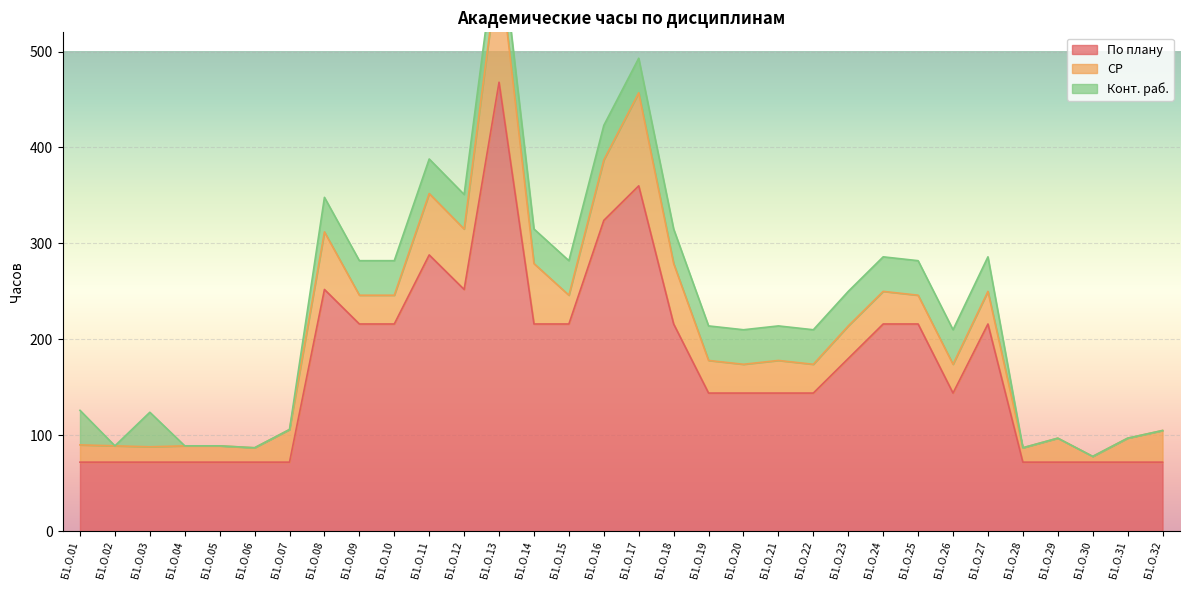

At how many categories does at least one series exceed 115?

20